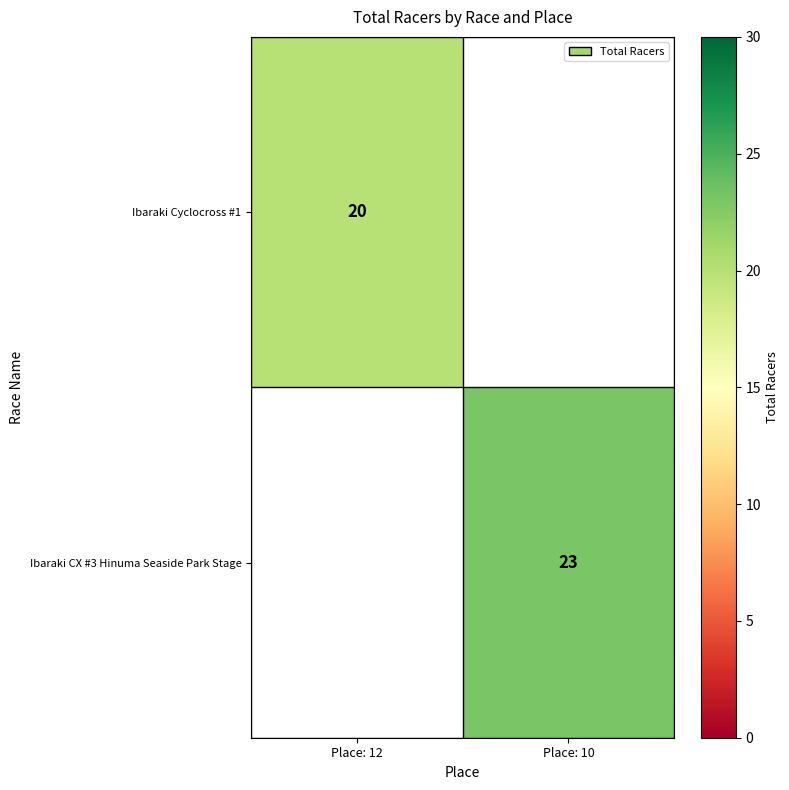

The Ibaraki Cyclocross #1 series shows 20 at Place: 12. True or false?

True